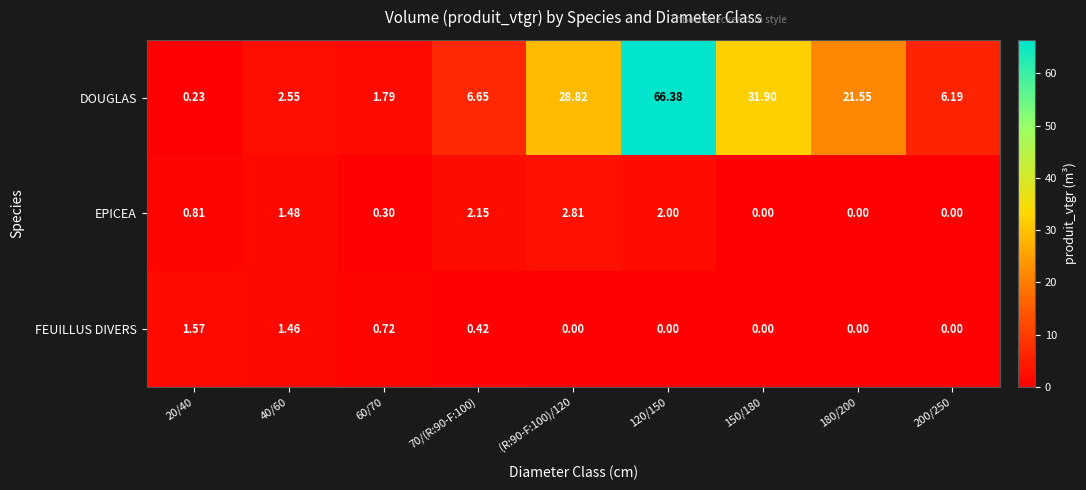

List the series in order of their peak value, highest first.

DOUGLAS, EPICEA, FEUILLUS DIVERS